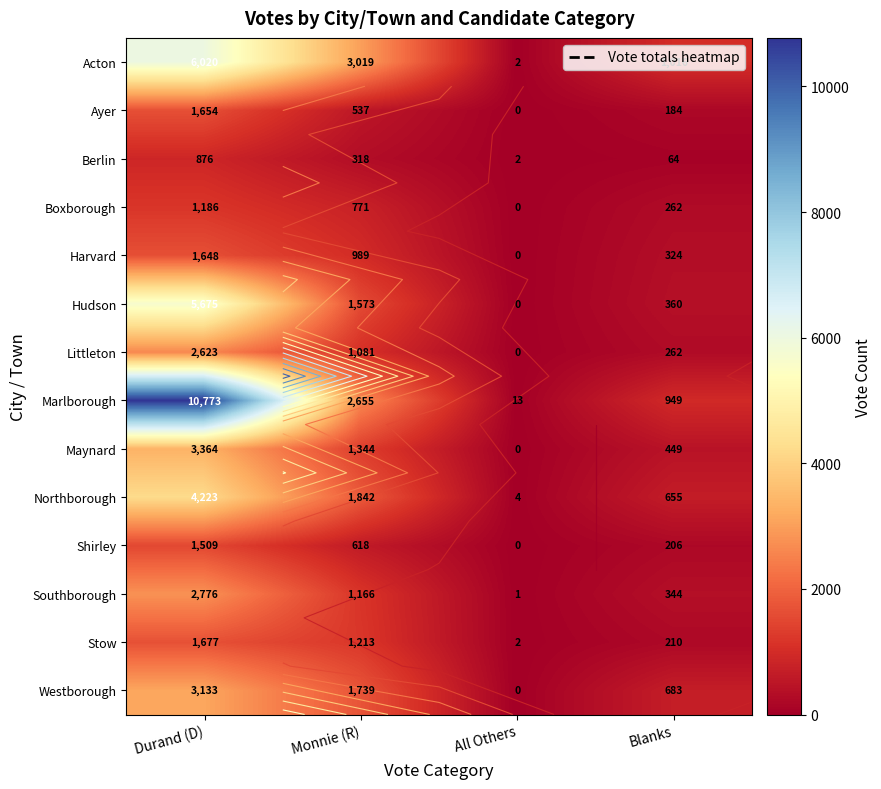

Read the Southborough value at Durand (D).

2776